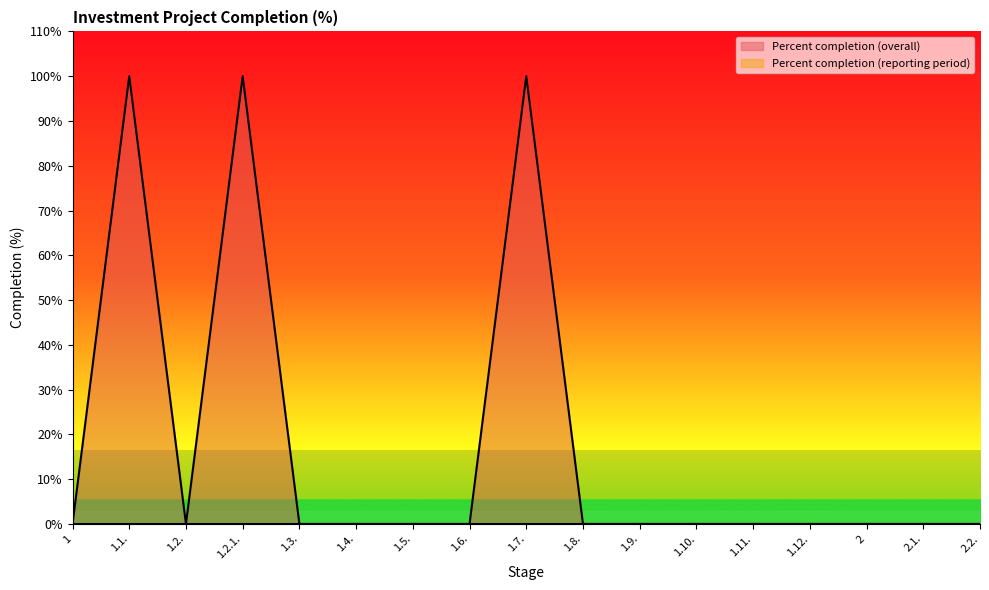

What is the label of the 2nd point from the right?

2.1.